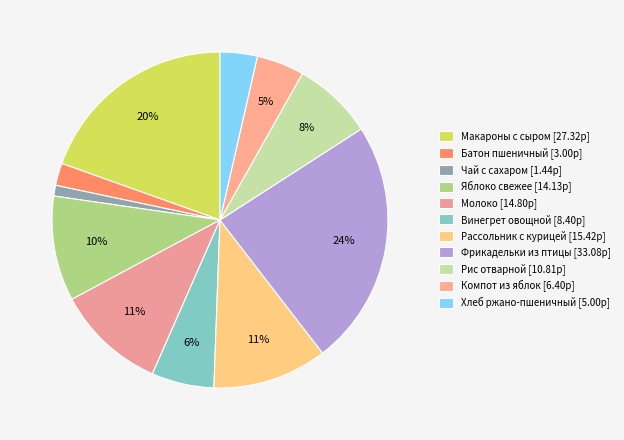

How many slices are in this pie chart?

11